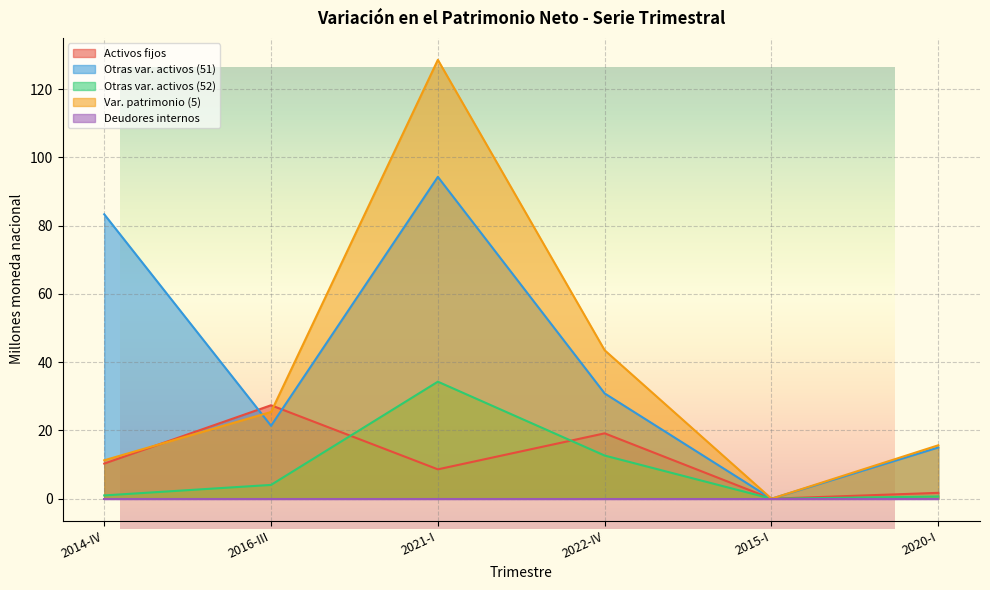

What is the label of the 1st point from the right?

2020-I